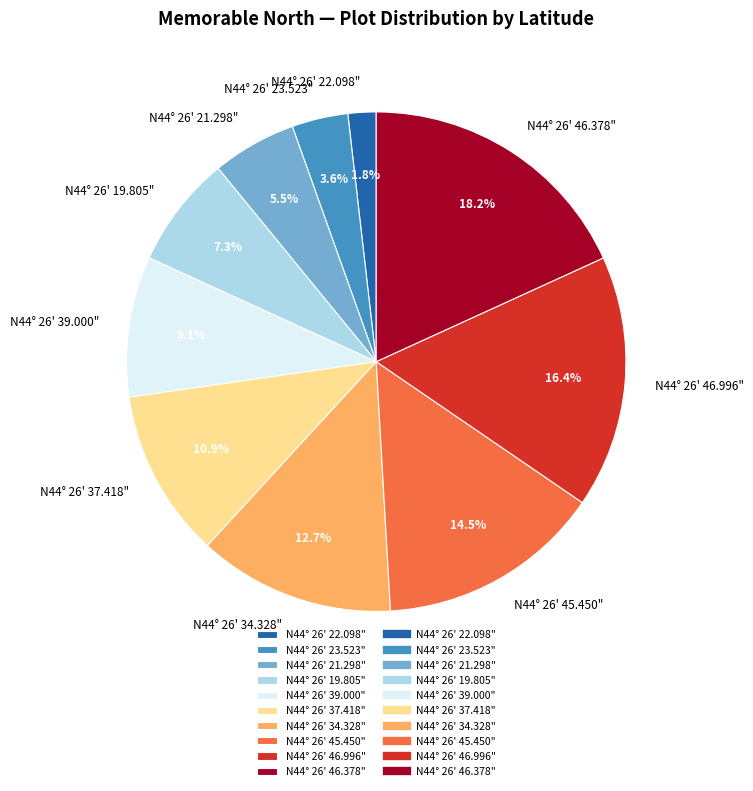

The N44° 26' 46.996" slice represents 27% of the pie. True or false?

False